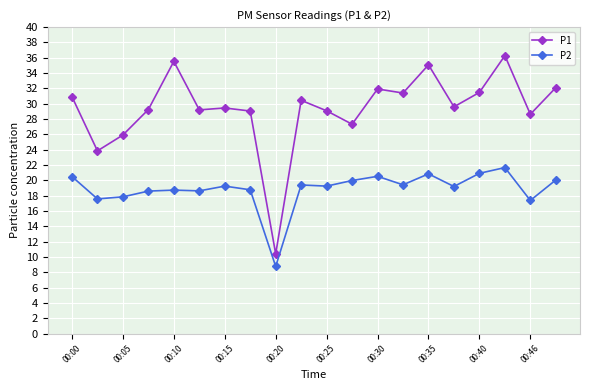

Which series has the largest range (max minus min)?

P1